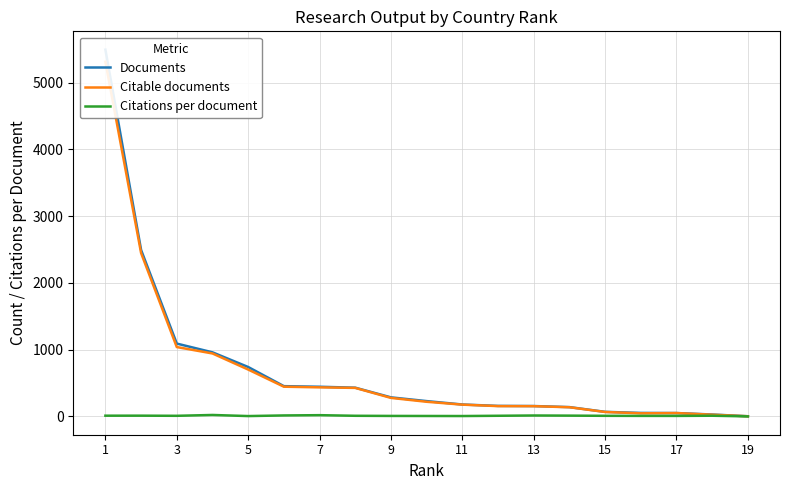

Is this an area chart (filled region under the line)?

No